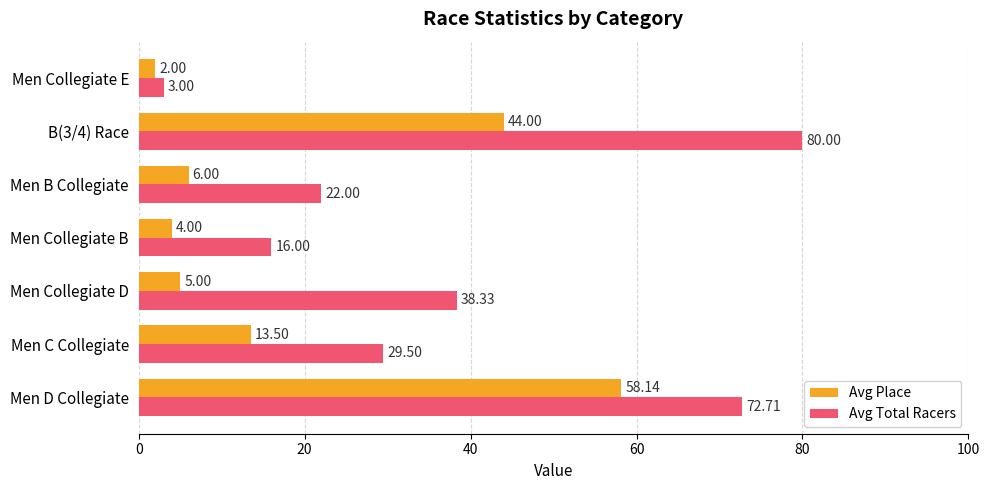

What is the sum of all Avg Total Racers values?

261.5